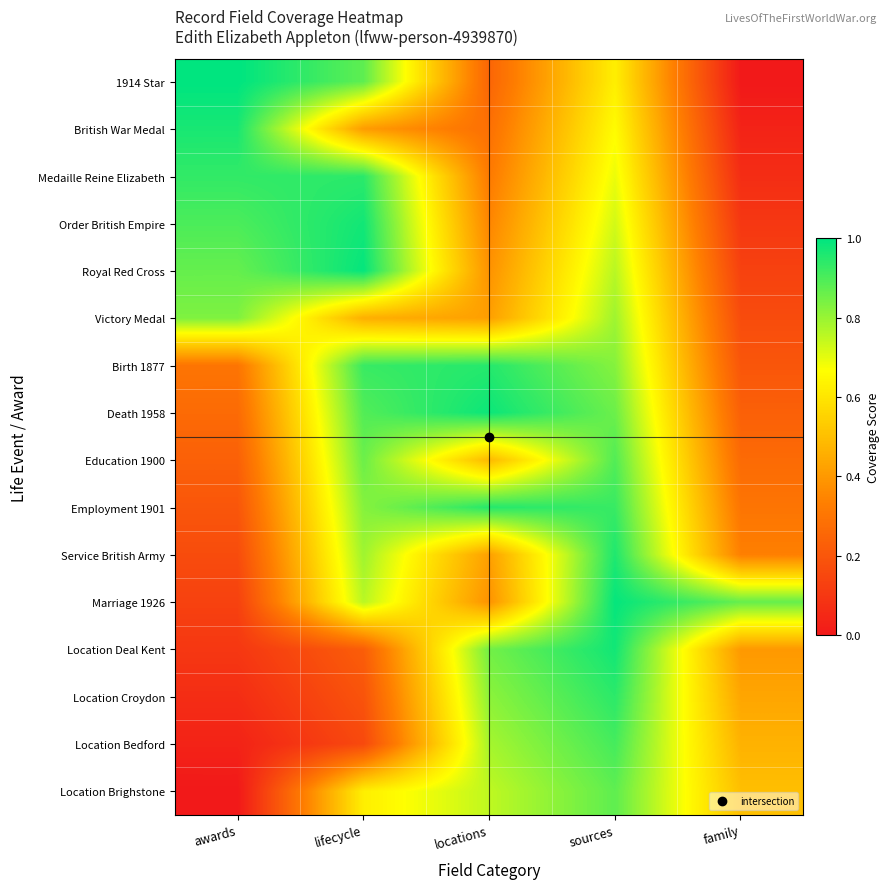

What is the maximum value shown in the chart?

1.0